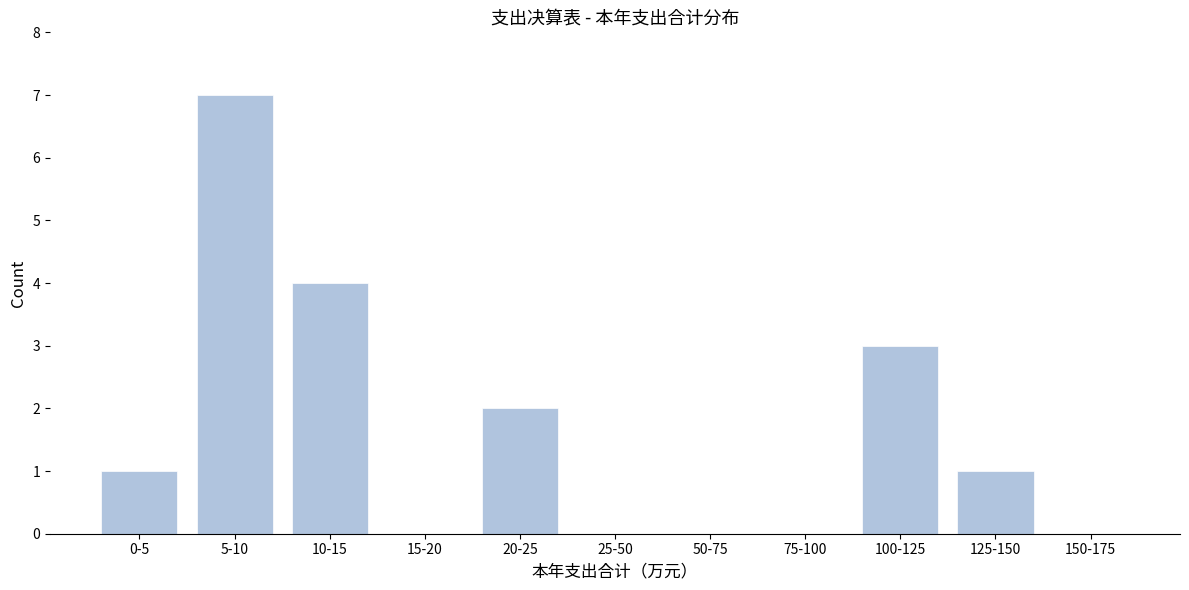

Reading right to left, what are all the values shown in this chart?

150-175=0	125-150=1	100-125=3	75-100=0	50-75=0	25-50=0	20-25=2	15-20=0	10-15=4	5-10=7	0-5=1